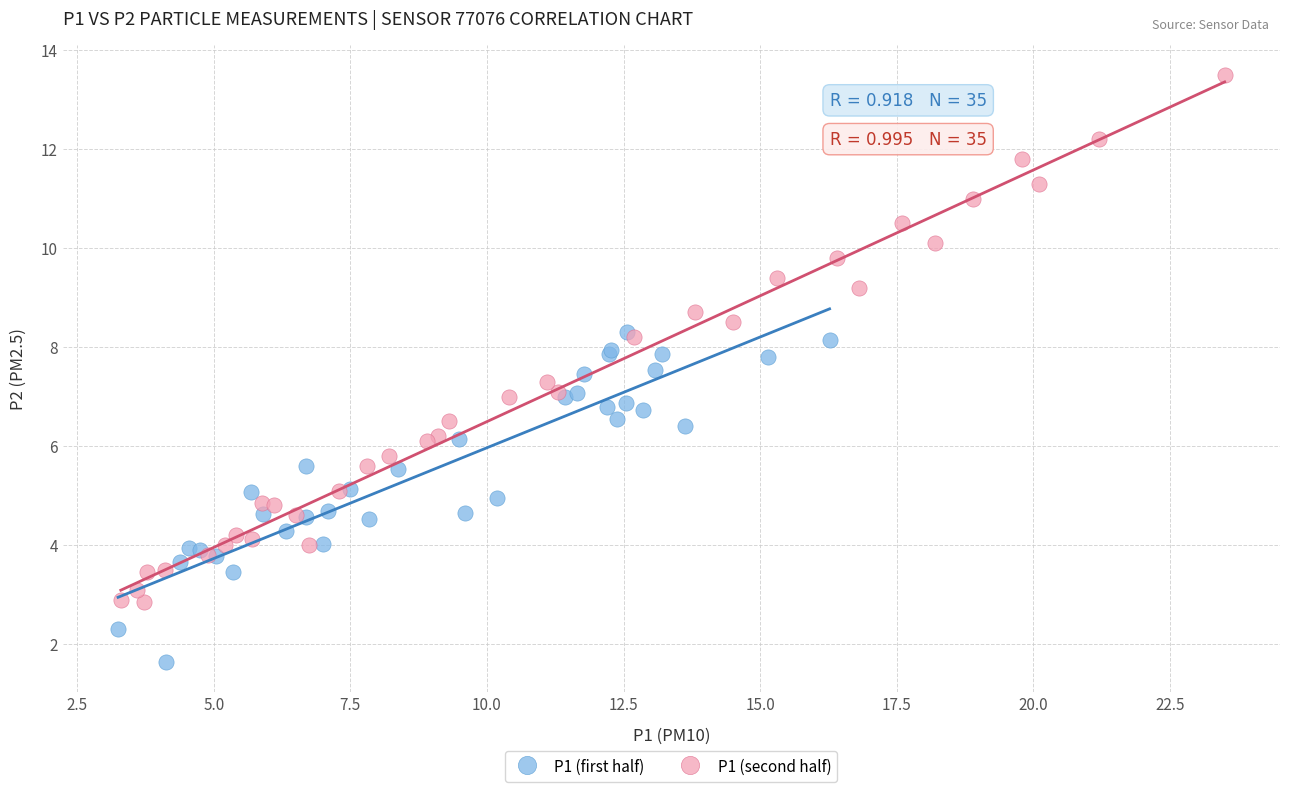

What are all the series names shown in the legend?

P1 (first half), P1 (second half)